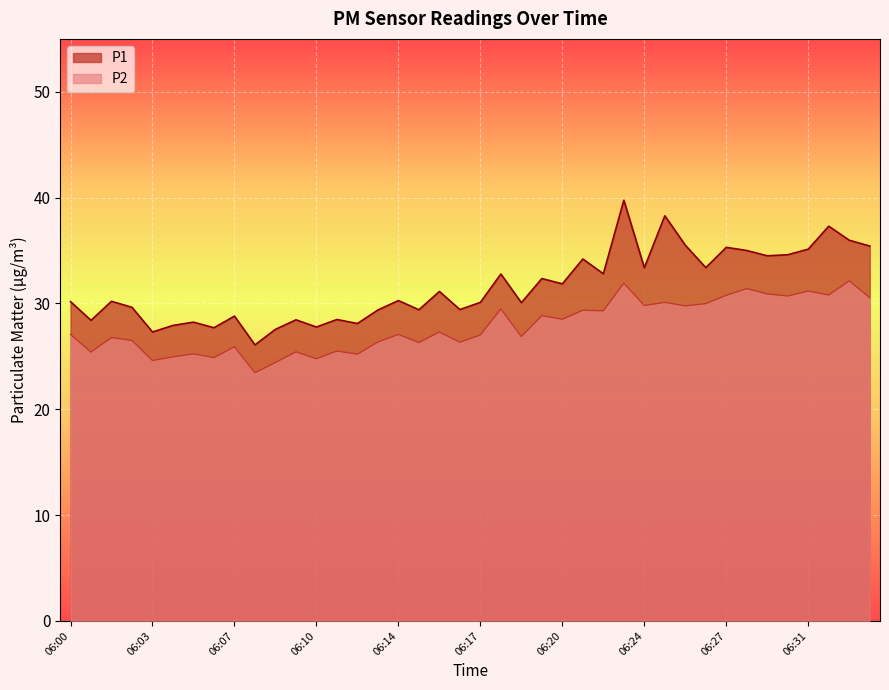

What is the value of the P2 point at the 17th from the left?

27.1